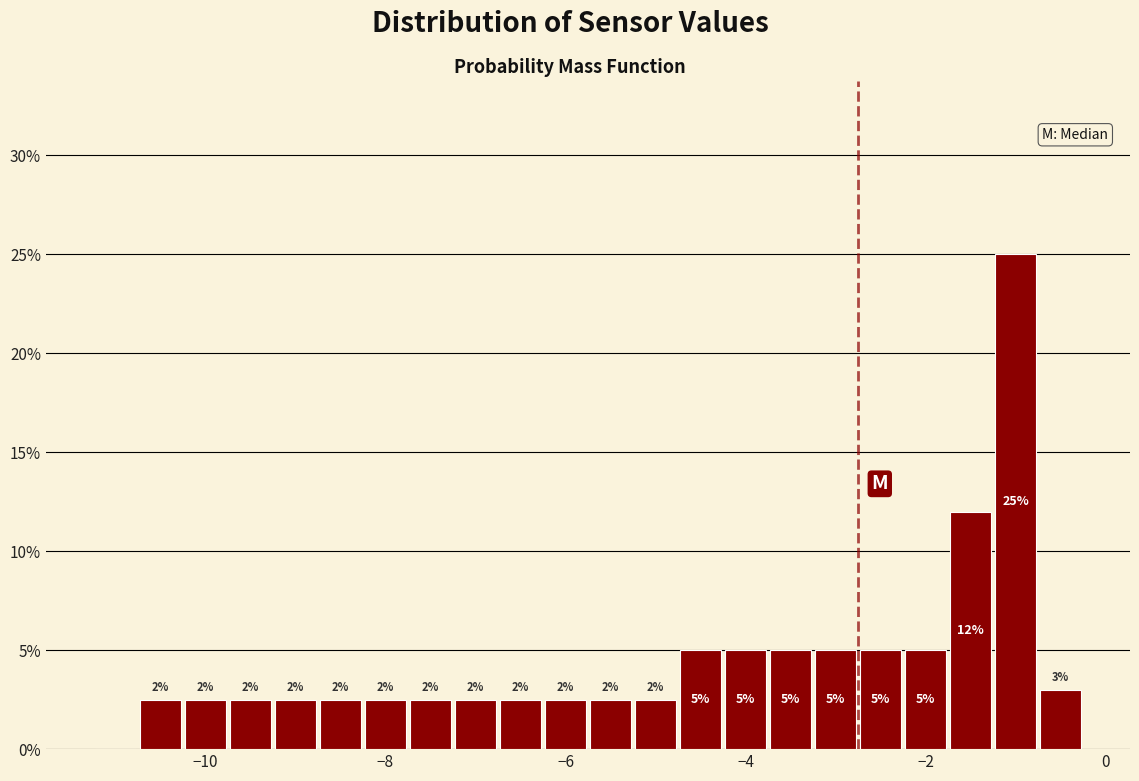

Read against the x-axis, roughly where is the centre of the tallest bar?

-1.0